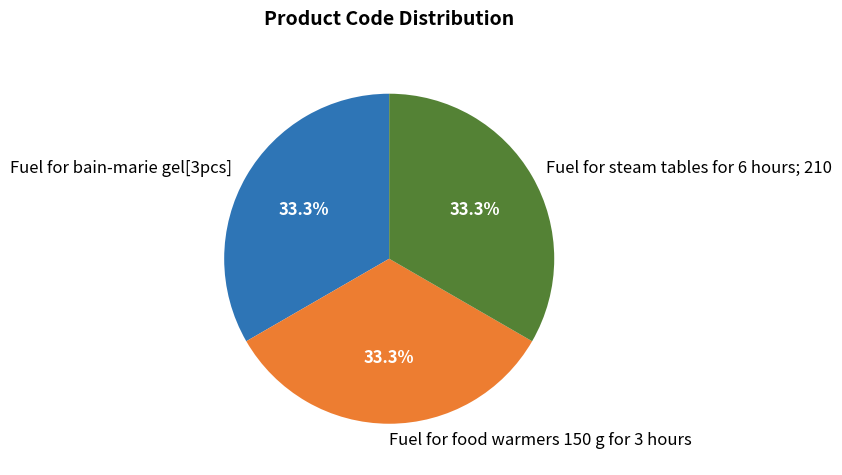

To the nearest percent, what is the combined percentage of Fuel for bain-marie gel[3pcs] and Fuel for food warmers 150 g for 3 hours?

67%